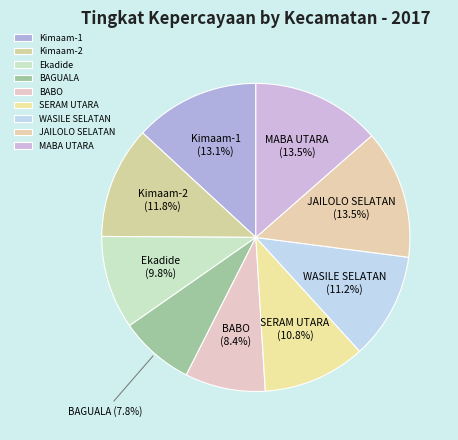

Count the number of slices in the pie.

9